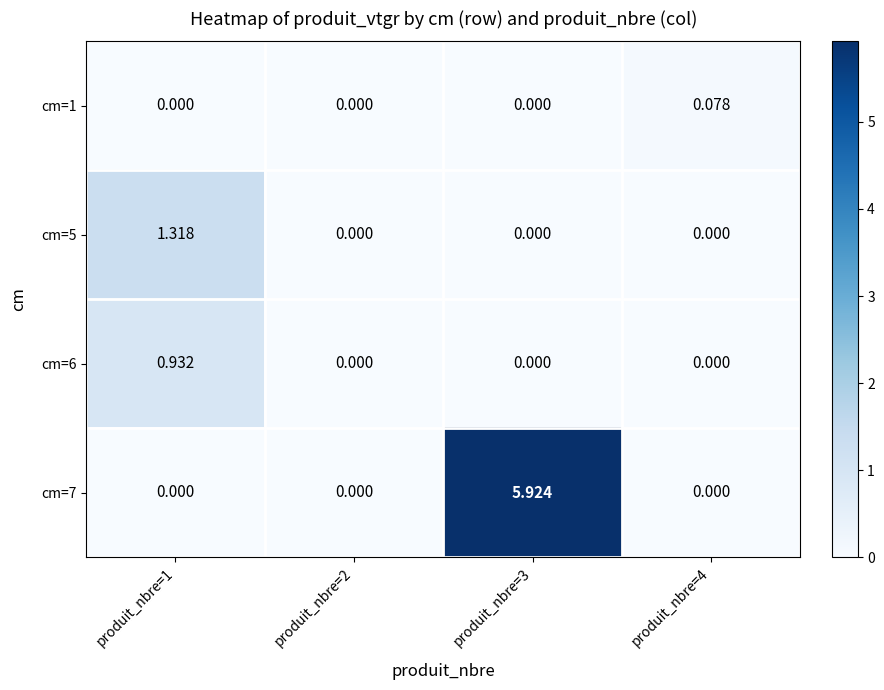

At which category does the chart reach its peak across all series?

produit_nbre=3